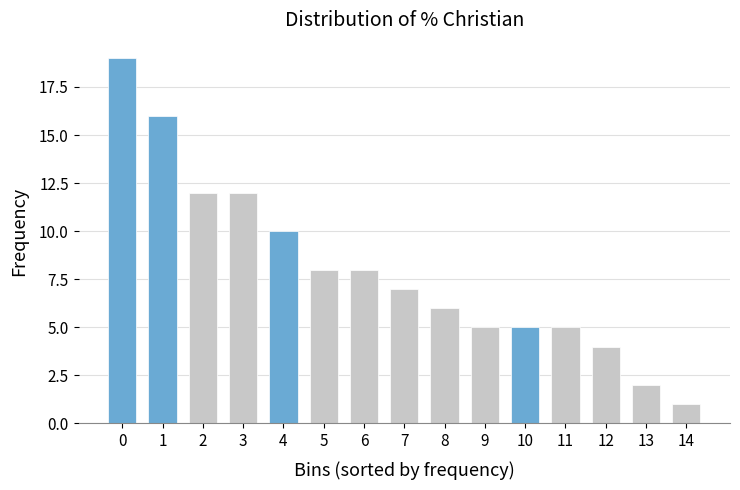

Reading left to right, list all the values displayed in this chart.

0=19	1=16	2=12	3=12	4=10	5=8	6=8	7=7	8=6	9=5	10=5	11=5	12=4	13=2	14=1